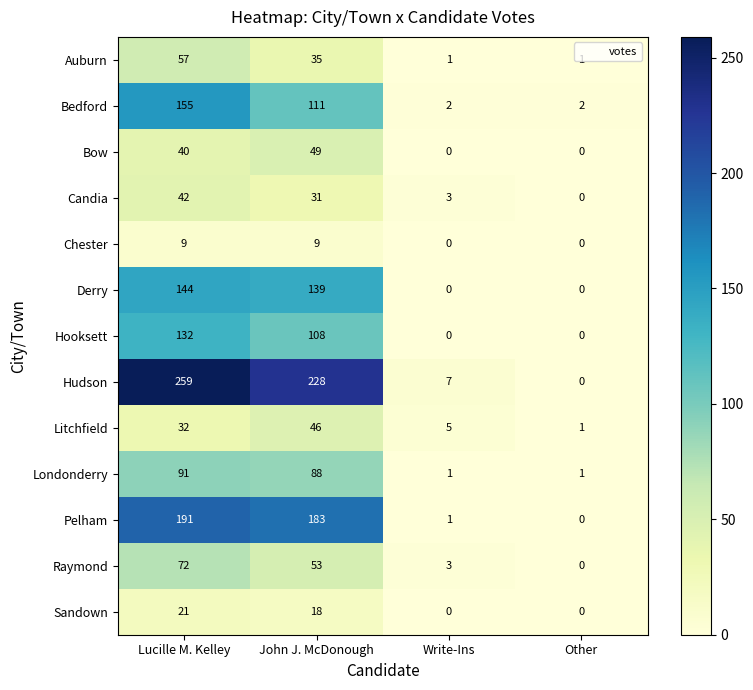

Which series has the largest range (max minus min)?

Hudson